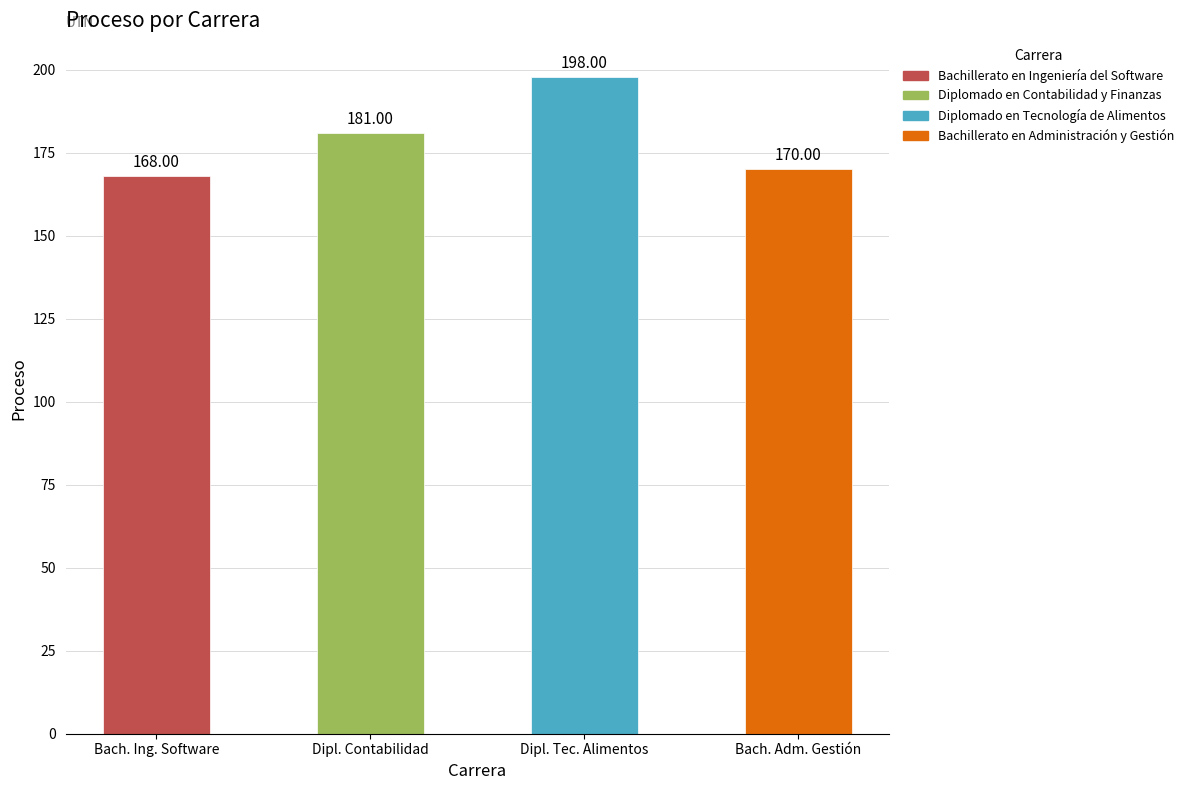

What is the difference between the maximum and second lowest values?

28